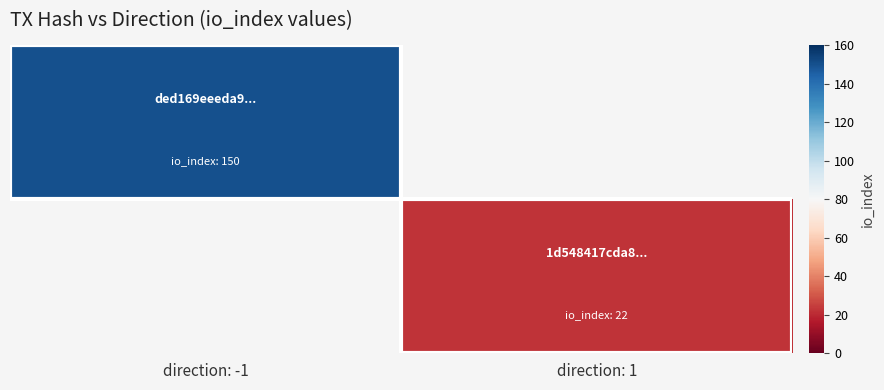

At how many categories does at least one series exceed 80?

1